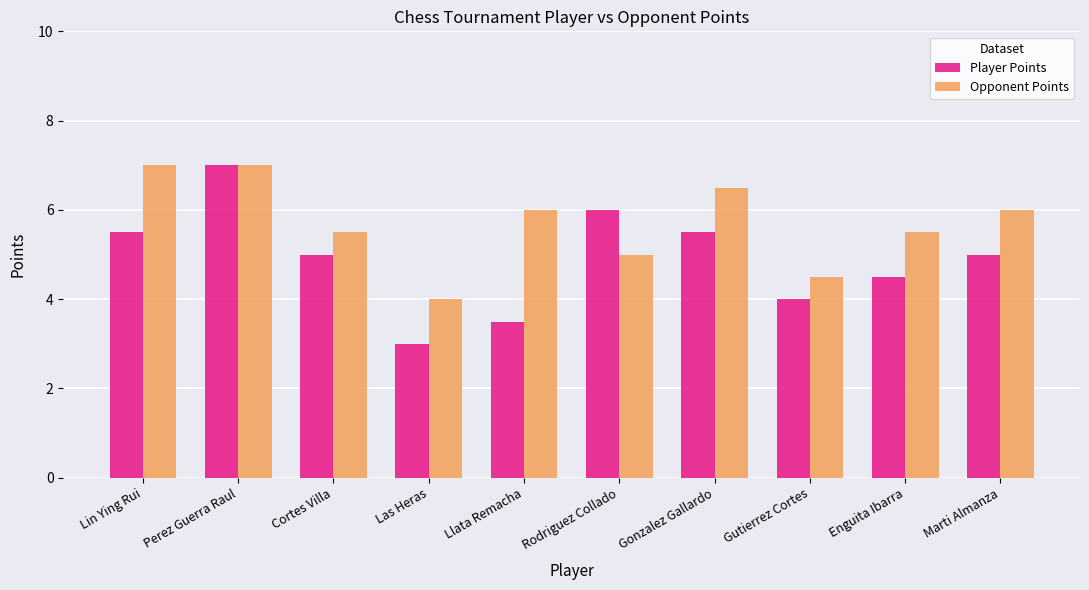

Reading left to right, list all the values displayed in this chart.

Player Points: Lin Ying Rui=5.5	Perez Guerra Raul=7.0	Cortes Villa=5.0	Las Heras=3.0	Llata Remacha=3.5	Rodriguez Collado=6.0	Gonzalez Gallardo=5.5	Gutierrez Cortes=4.0	Enguita Ibarra=4.5	Marti Almanza=5.0
Opponent Points: Lin Ying Rui=7.0	Perez Guerra Raul=7.0	Cortes Villa=5.5	Las Heras=4.0	Llata Remacha=6.0	Rodriguez Collado=5.0	Gonzalez Gallardo=6.5	Gutierrez Cortes=4.5	Enguita Ibarra=5.5	Marti Almanza=6.0